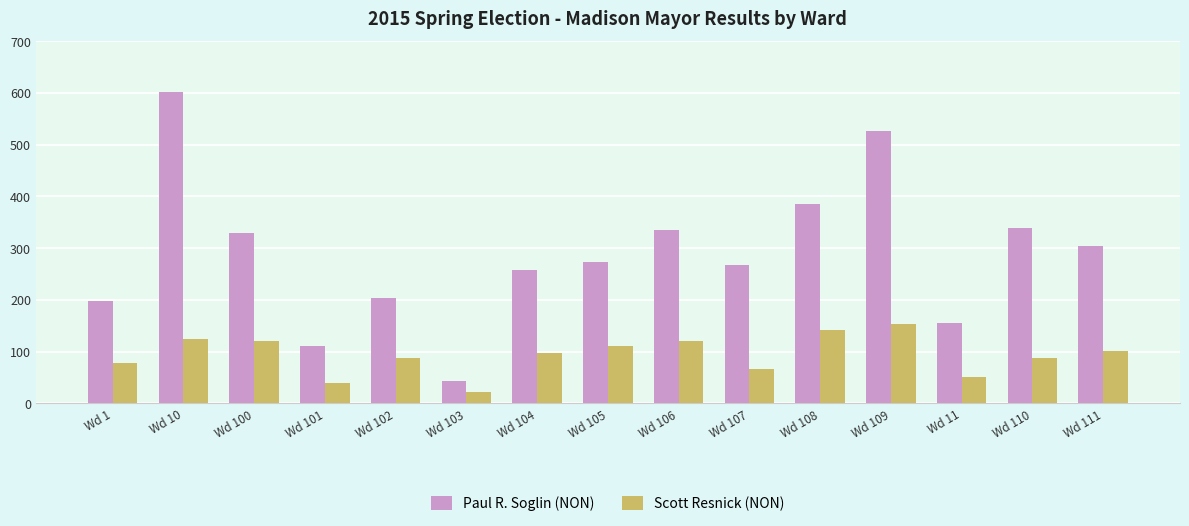

Is it true that Scott Resnick (NON) equals 111 at Wd 105?

True